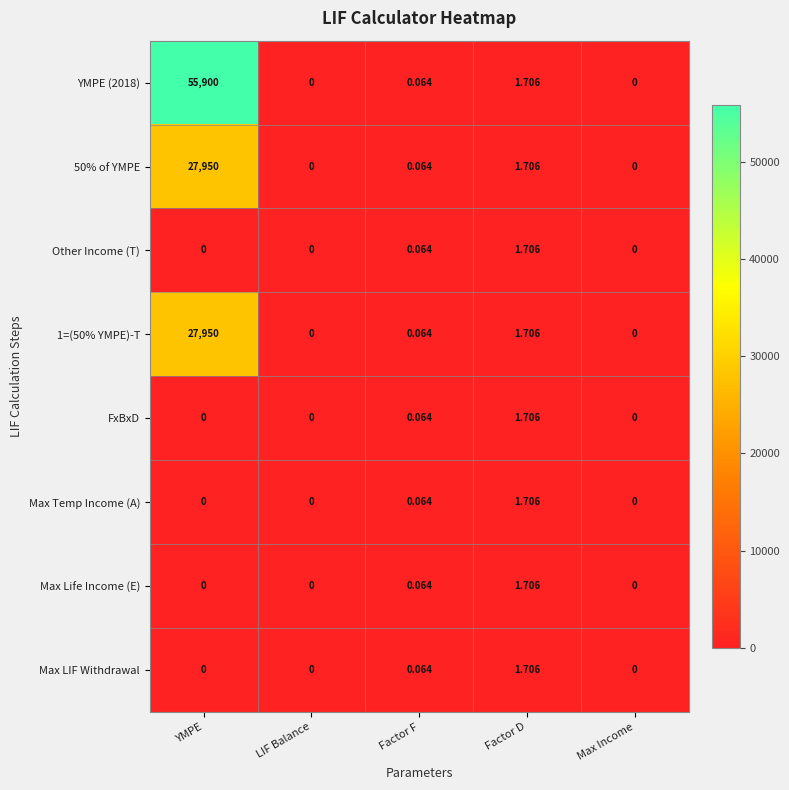

At which category is the sum across all series the highest?

YMPE